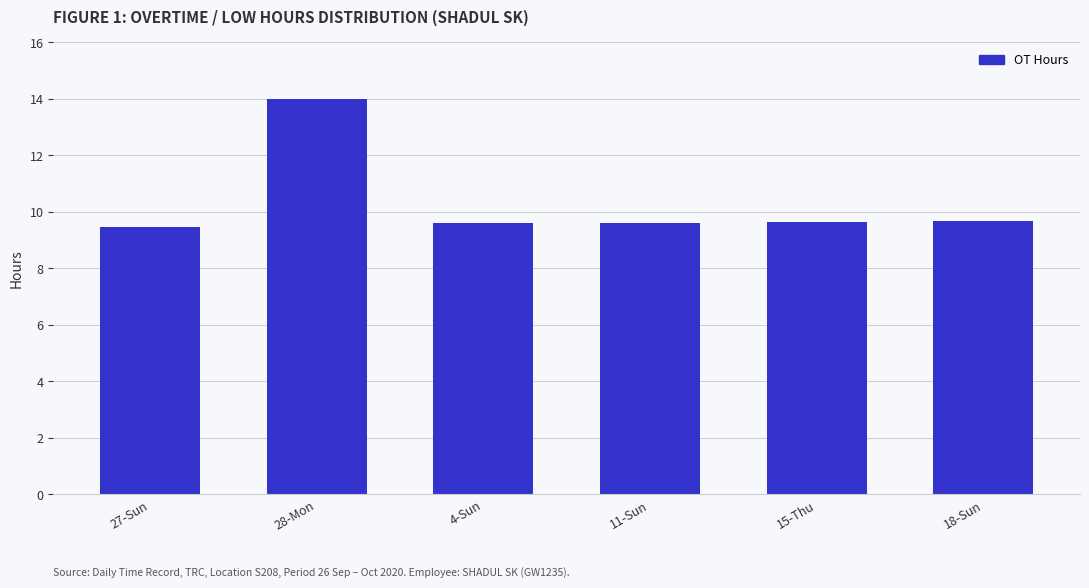

What is the label of the 6th bar from the right?

27-Sun